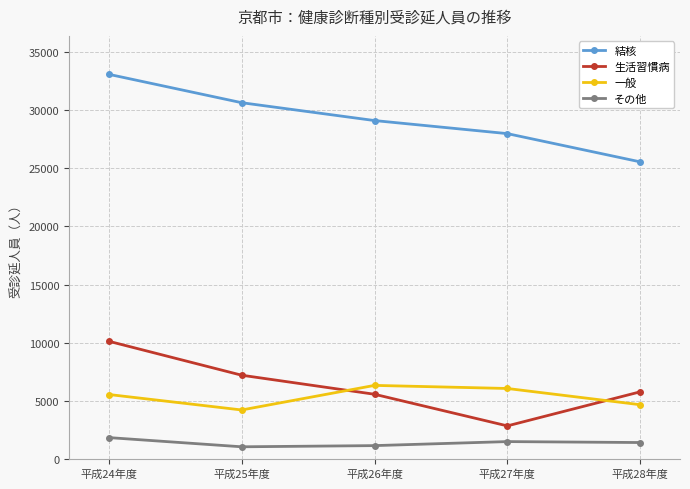

Where does the 結核 series first go above 29119?

平成24年度